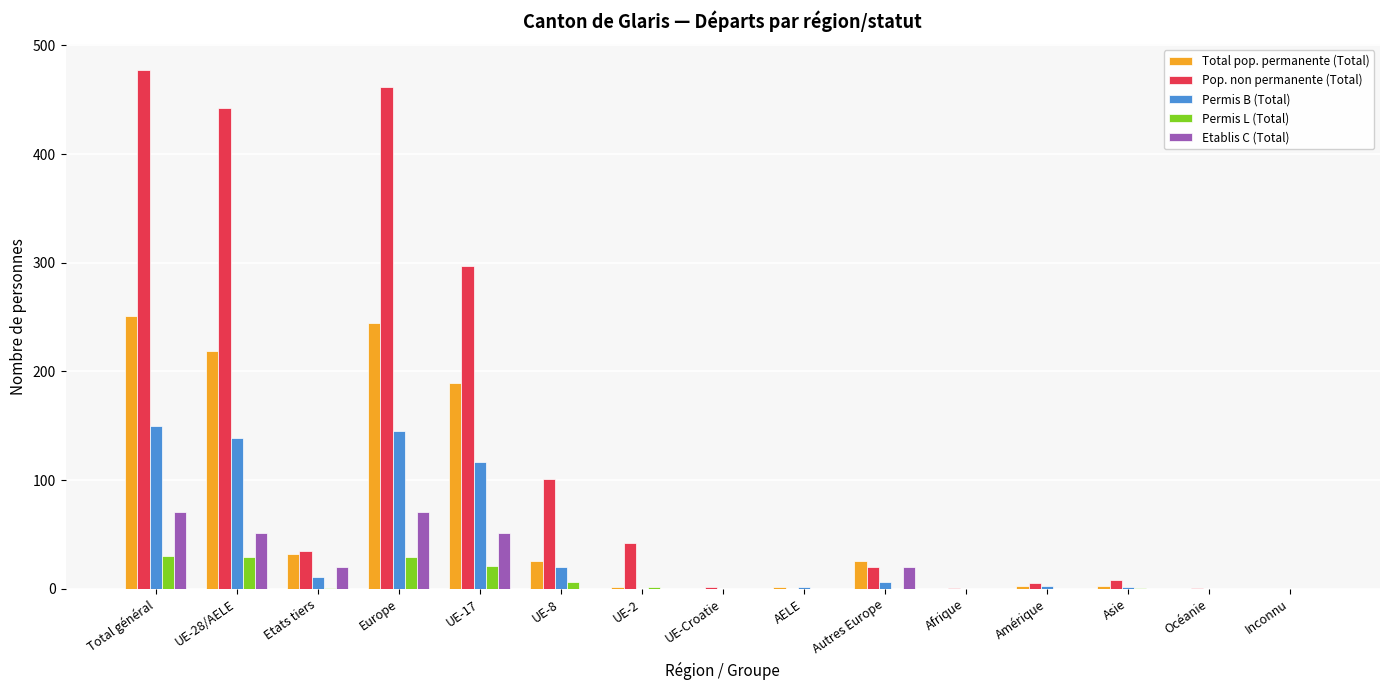

What is the sum of all Permis B (Total) values?

595